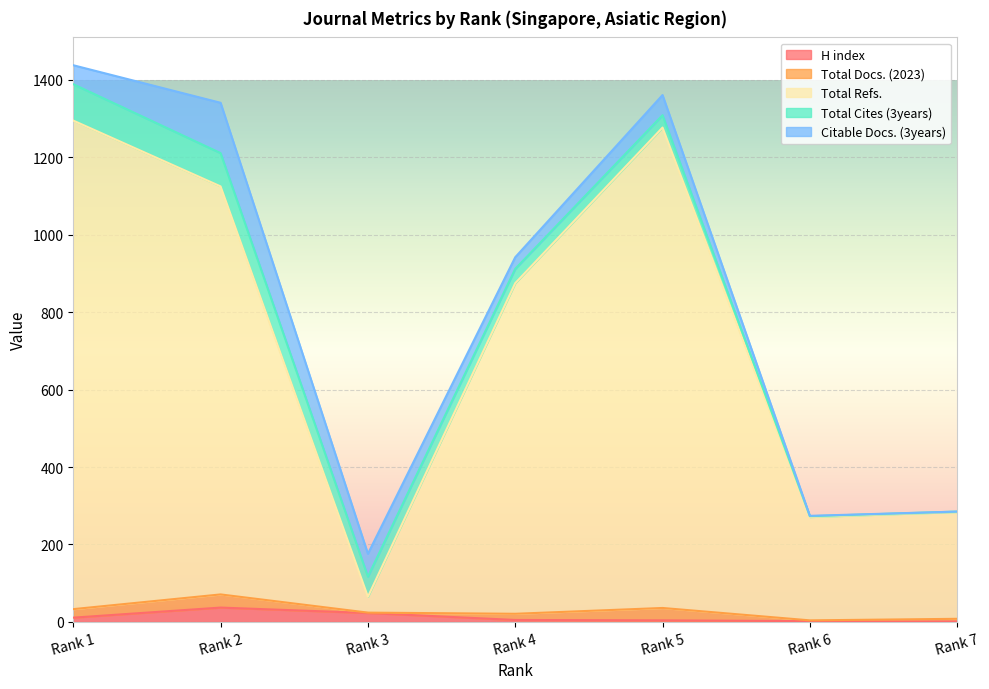

How many interior local peaks does the Total Docs. (2023) series have?

2